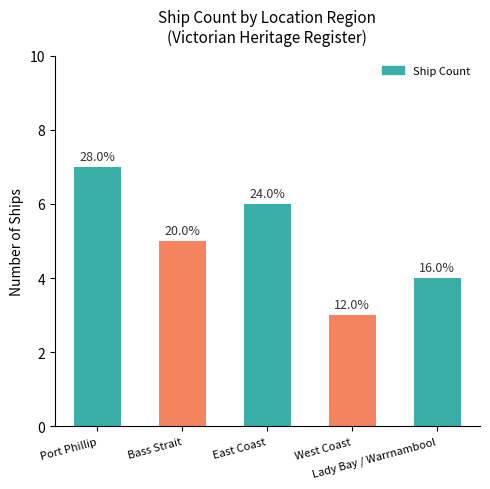

What is the value of the 3rd bar from the left?

6